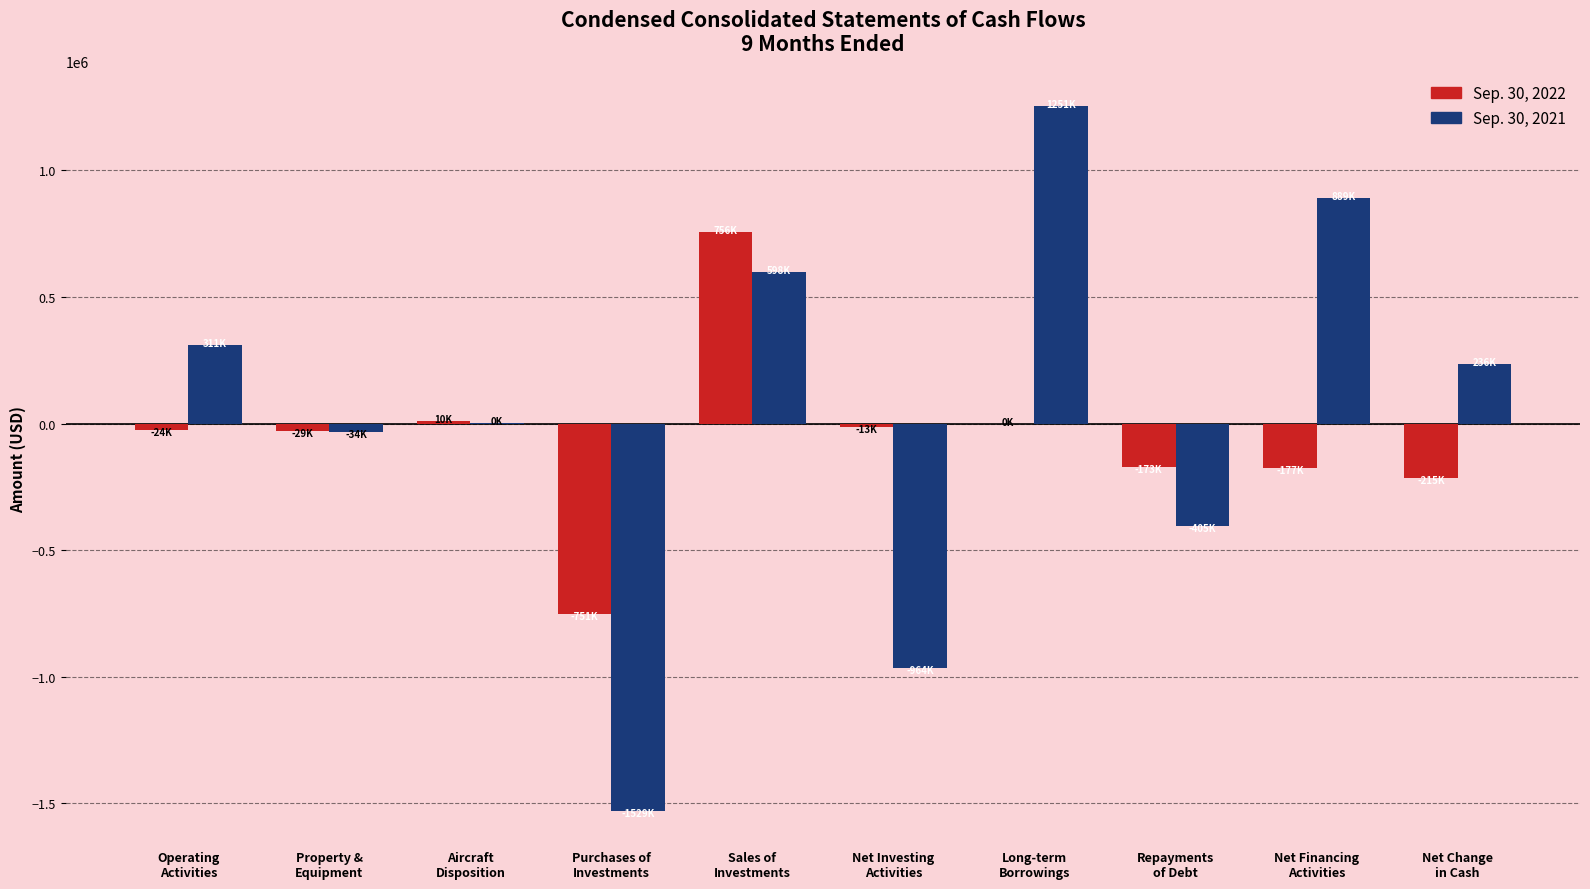

What is the sum of all Sep. 30, 2022 values?

-617916